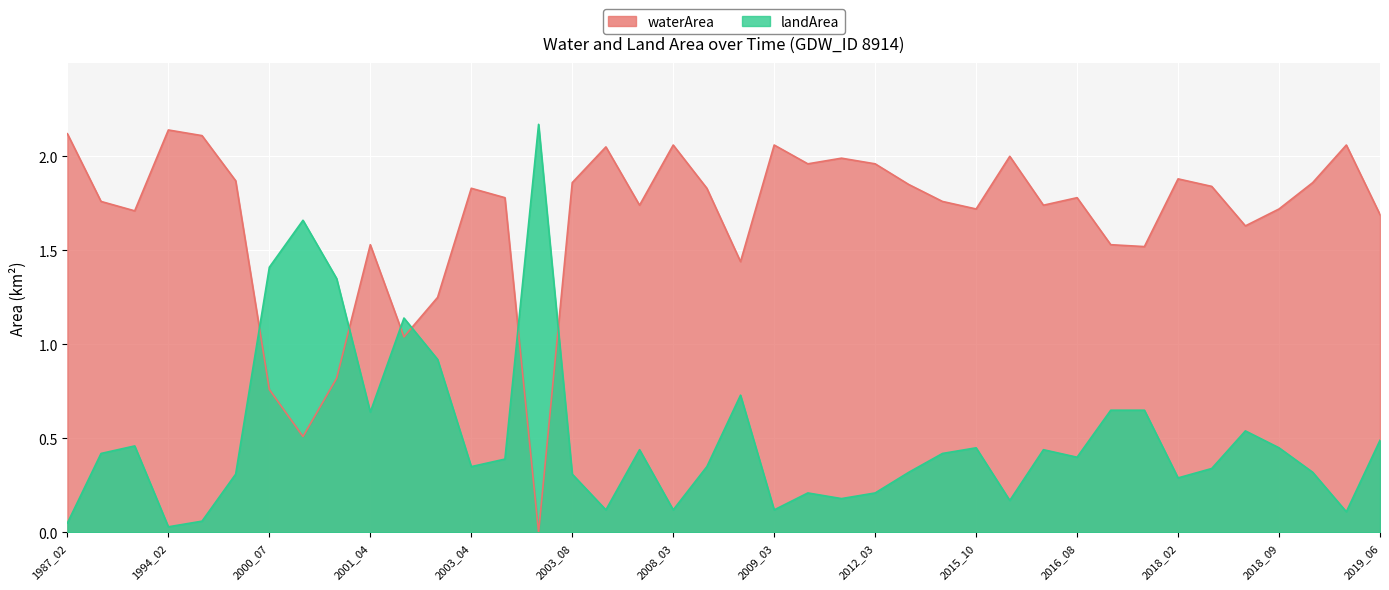

How many values in waterArea are above zero?

39